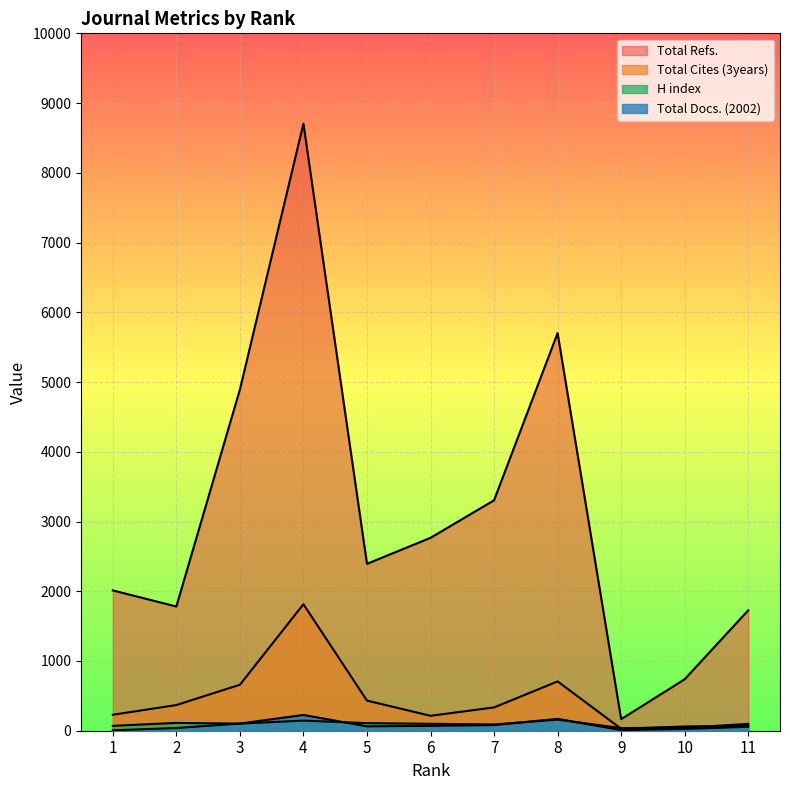

What is the difference between the maximum and minimum values in the H index series?

121